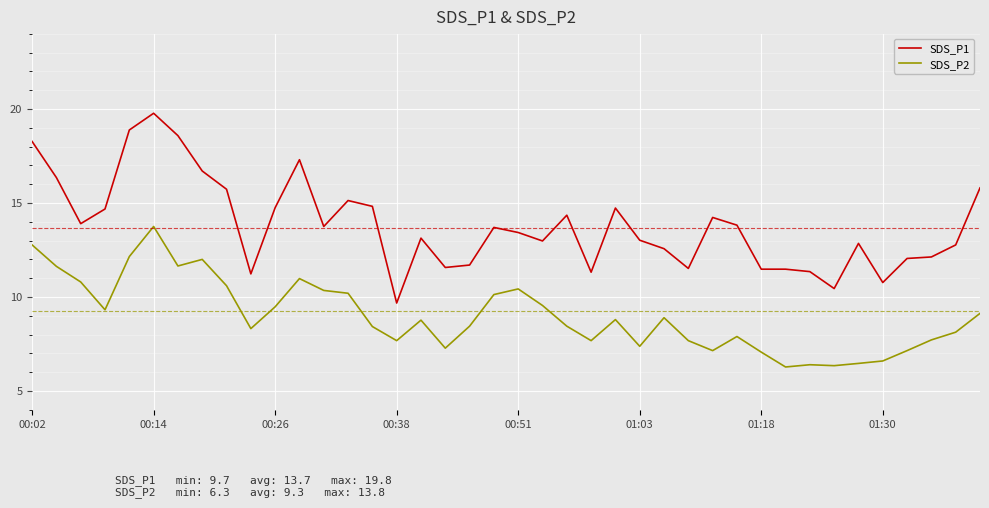

Does the chart have visible grid lines?

Yes